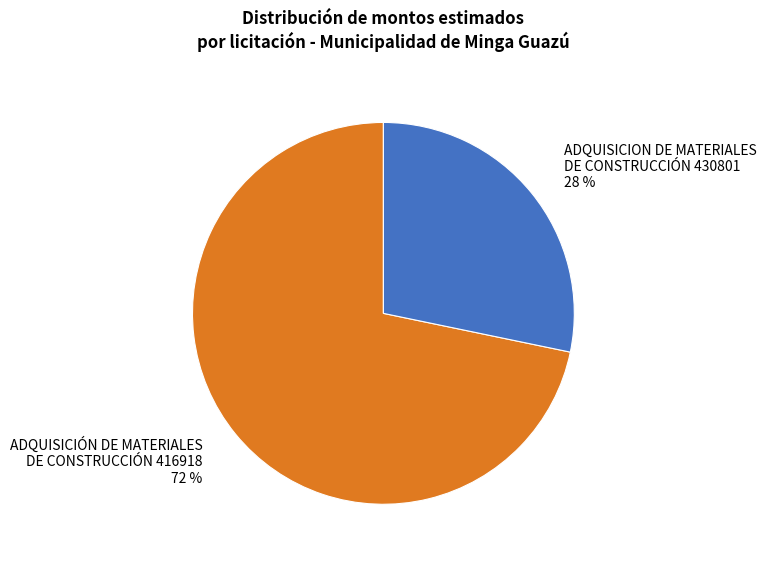

To the nearest percent, what is the average slice percentage?

50%